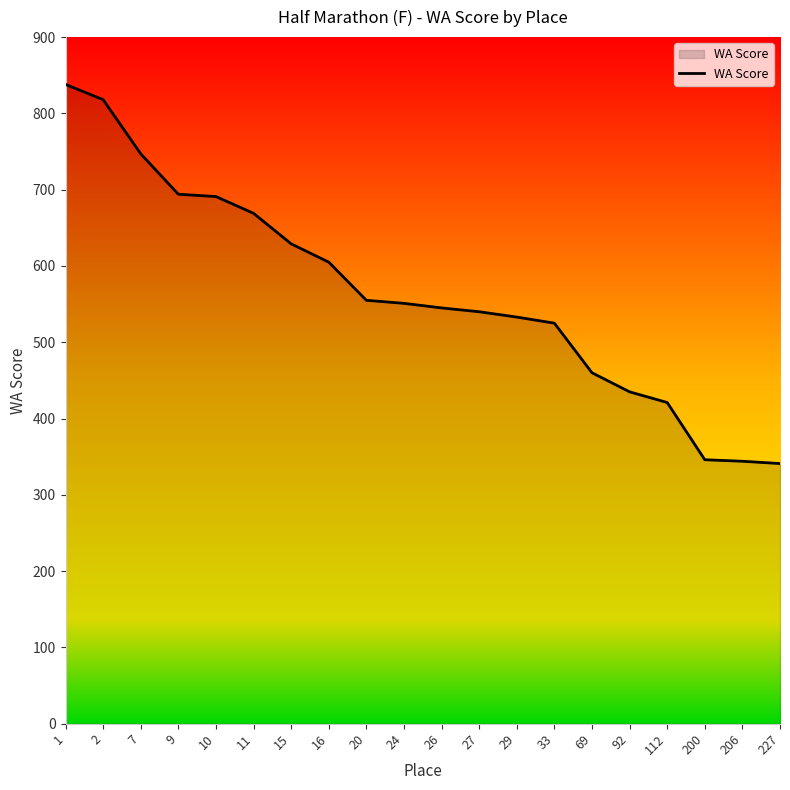

What is the difference between the values at 69 and 29?

73